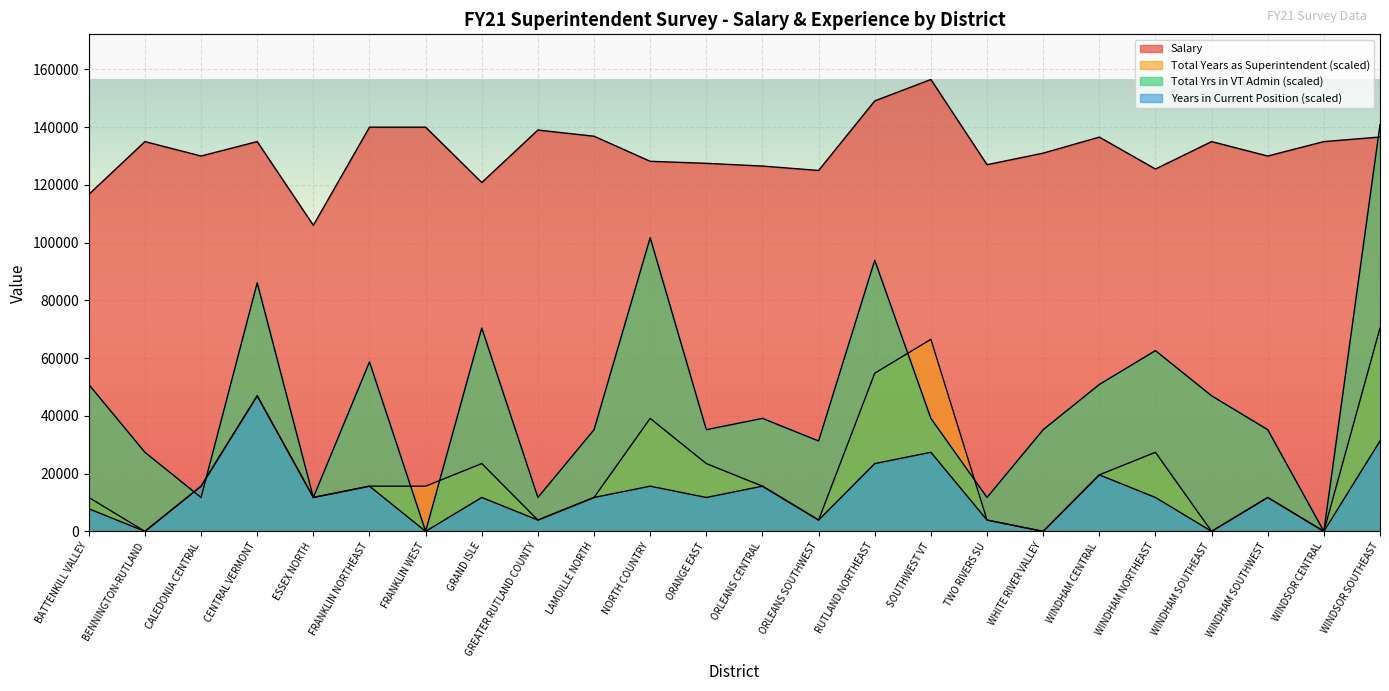

Reading left to right, list all the values displayed in this chart.

Salary: BATTENKILL VALLEY=116700.0	BENNINGTON-RUTLAND=135000.0	CALEDONIA CENTRAL=130000.0	CENTRAL VERMONT=135000.0	ESSEX NORTH=106000.0	FRANKLIN NORTHEAST=140000.0	FRANKLIN WEST=140000.0	GRAND ISLE=120819.0	GREATER RUTLAND COUNTY=139000.0	LAMOILLE NORTH=136856.0	NORTH COUNTRY=128180.0	ORANGE EAST=127473.0	ORLEANS CENTRAL=126525.0	ORLEANS SOUTHWEST=125000.0	RUTLAND NORTHEAST=149100.0	SOUTHWEST VT=156502.0	TWO RIVERS SU=127000.0	WHITE RIVER VALLEY=131000.0	WINDHAM CENTRAL=136556.0	WINDHAM NORTHEAST=125500.0	WINDHAM SOUTHEAST=135000.0	WINDHAM SOUTHWEST=130000.0	WINDSOR CENTRAL=135000.0	WINDSOR SOUTHEAST=136581.0
Total Years as Superintendent: BATTENKILL VALLEY=11737.7	BENNINGTON-RUTLAND=0.0	CALEDONIA CENTRAL=15650.2	CENTRAL VERMONT=46950.6	ESSEX NORTH=11737.7	FRANKLIN NORTHEAST=15650.2	FRANKLIN WEST=15650.2	GRAND ISLE=23475.3	GREATER RUTLAND COUNTY=3912.6	LAMOILLE NORTH=11737.7	NORTH COUNTRY=39125.5	ORANGE EAST=23475.3	ORLEANS CENTRAL=15650.2	ORLEANS SOUTHWEST=3912.6	RUTLAND NORTHEAST=54775.7	SOUTHWEST VT=66513.4	TWO RIVERS SU=3912.6	WHITE RIVER VALLEY=0.0	WINDHAM CENTRAL=19562.8	WINDHAM NORTHEAST=27387.9	WINDHAM SOUTHEAST=0.0	WINDHAM SOUTHWEST=11737.7	WINDSOR CENTRAL=0.0	WINDSOR SOUTHEAST=70425.9
Total Yrs in VT Admin: BATTENKILL VALLEY=50863.2	BENNINGTON-RUTLAND=27387.9	CALEDONIA CENTRAL=11737.7	CENTRAL VERMONT=86076.1	ESSEX NORTH=11737.7	FRANKLIN NORTHEAST=58688.2	FRANKLIN WEST=0.0	GRAND ISLE=70425.9	GREATER RUTLAND COUNTY=11737.7	LAMOILLE NORTH=35213.0	NORTH COUNTRY=101726.3	ORANGE EAST=35213.0	ORLEANS CENTRAL=39125.5	ORLEANS SOUTHWEST=31300.4	RUTLAND NORTHEAST=93901.2	SOUTHWEST VT=39125.5	TWO RIVERS SU=11737.7	WHITE RIVER VALLEY=35213.0	WINDHAM CENTRAL=50863.2	WINDHAM NORTHEAST=62600.8	WINDHAM SOUTHEAST=46950.6	WINDHAM SOUTHWEST=35213.0	WINDSOR CENTRAL=0.0	WINDSOR SOUTHEAST=140851.8
Years in Current Position: BATTENKILL VALLEY=7825.1	BENNINGTON-RUTLAND=0.0	CALEDONIA CENTRAL=15650.2	CENTRAL VERMONT=46950.6	ESSEX NORTH=11737.7	FRANKLIN NORTHEAST=15650.2	FRANKLIN WEST=0.0	GRAND ISLE=11737.7	GREATER RUTLAND COUNTY=3912.6	LAMOILLE NORTH=11737.7	NORTH COUNTRY=15650.2	ORANGE EAST=11737.7	ORLEANS CENTRAL=15650.2	ORLEANS SOUTHWEST=3912.6	RUTLAND NORTHEAST=23475.3	SOUTHWEST VT=27387.9	TWO RIVERS SU=3912.6	WHITE RIVER VALLEY=0.0	WINDHAM CENTRAL=19562.8	WINDHAM NORTHEAST=11737.7	WINDHAM SOUTHEAST=0.0	WINDHAM SOUTHWEST=11737.7	WINDSOR CENTRAL=0.0	WINDSOR SOUTHEAST=31300.4